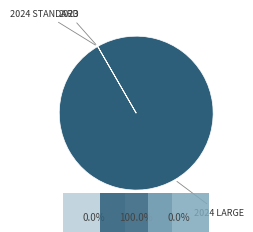

Is there a majority slice in this chart?

Yes